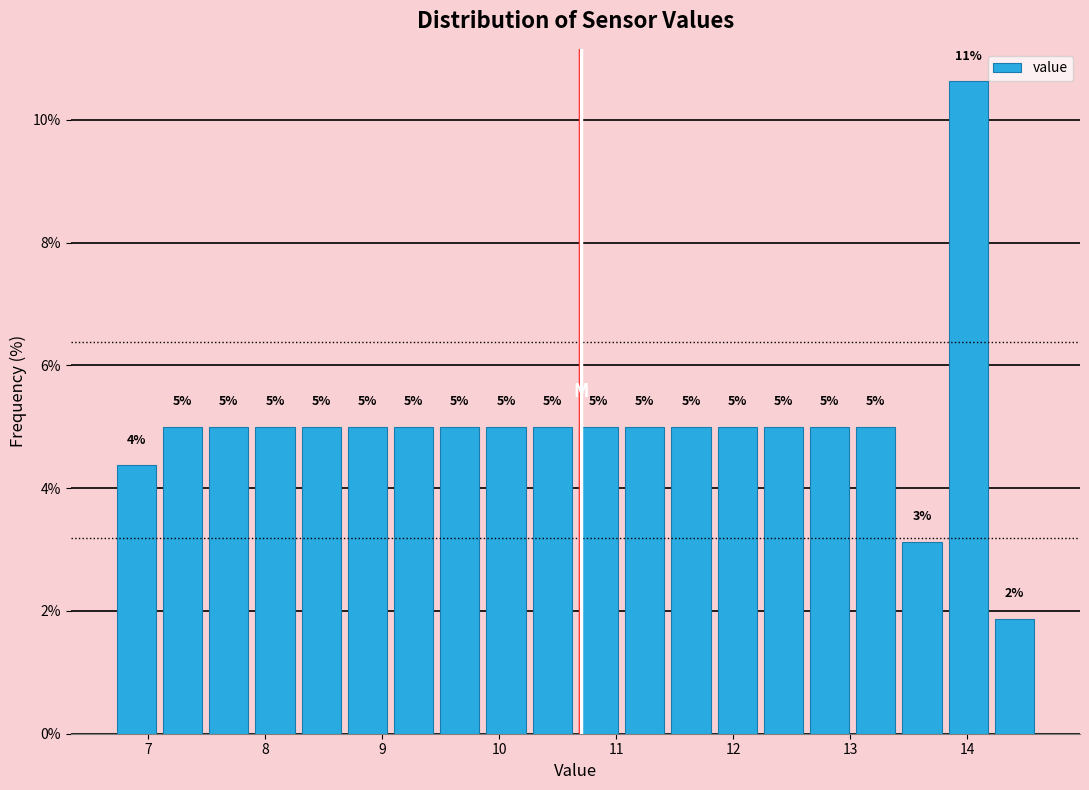

Around what value on the x-axis is the tallest bar? Give the approximate position of its centre, as read against the axis.

14.0